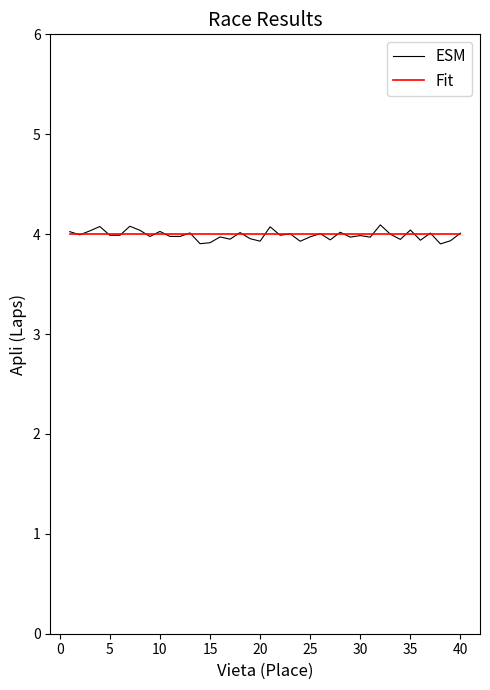

What is the lowest value of the Fit series?

4.0